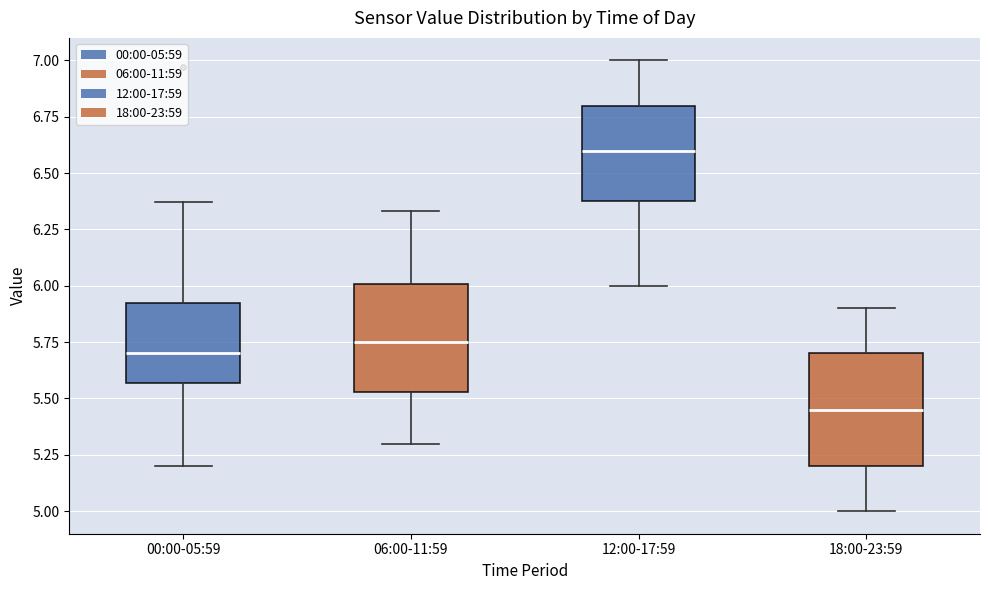

Which box's median line is the highest?

12:00-17:59